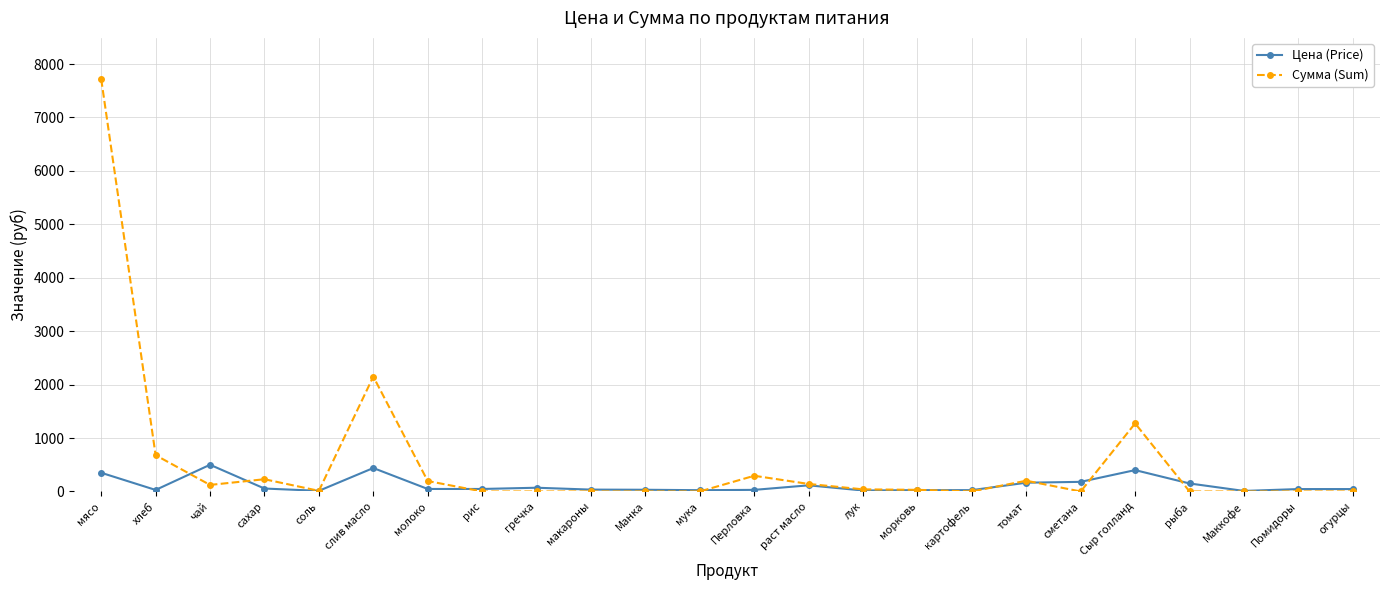

At which category is the sum across all series the highest?

мясо